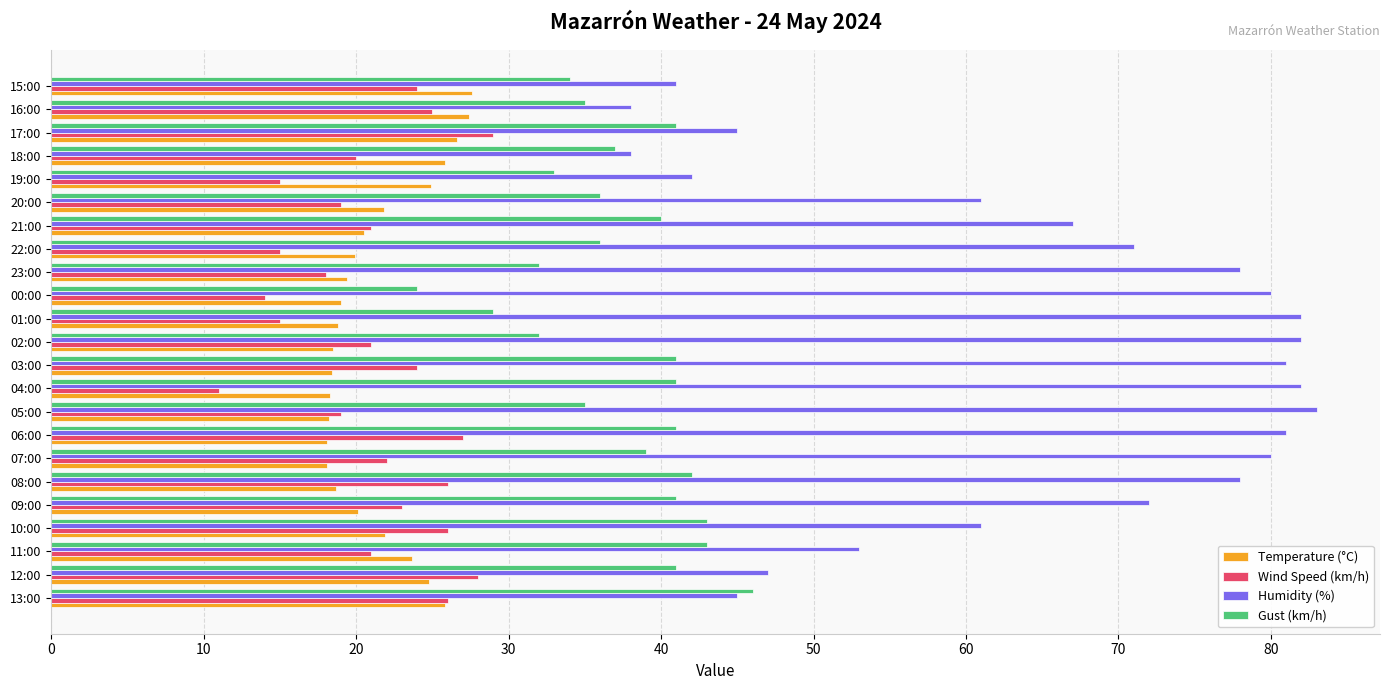

What is the total value across all series at 17:00?

141.6